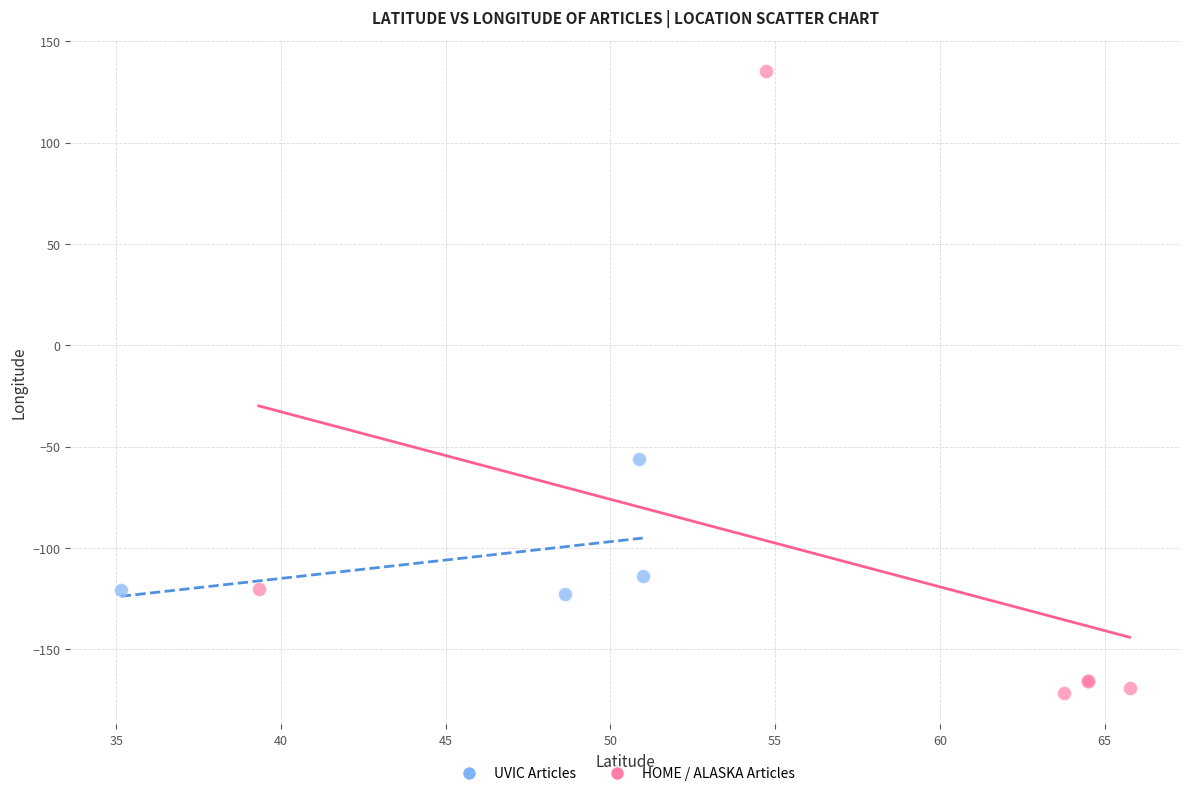

Which series has the widest spread of Y values?

HOME / ALASKA Articles